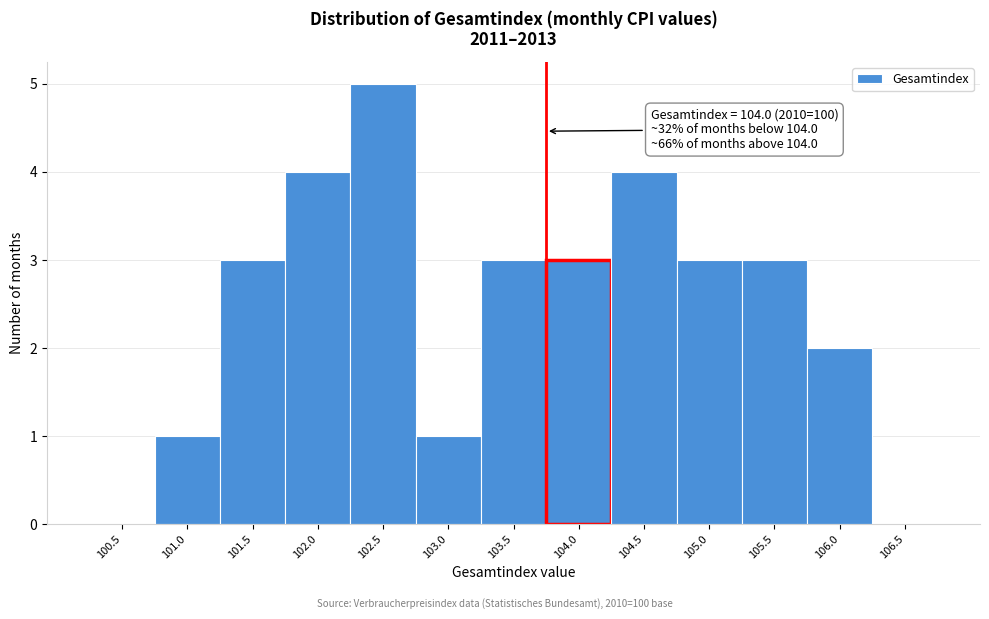

Reading right to left, list all the values displayed in this chart.

106.5=0	106.0=2	105.5=3	105.0=3	104.5=4	104.0=3	103.5=3	103.0=1	102.5=5	102.0=4	101.5=3	101.0=1	100.5=0